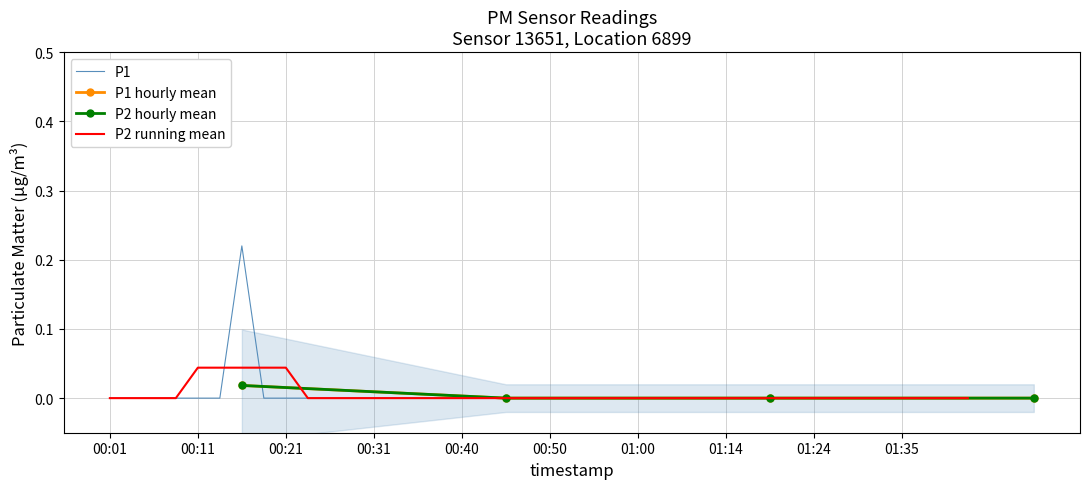

List the labels in order of value, largest first.

00:16, 00:01, 00:04, 00:06, 00:08, 00:11, 00:13, 00:18, 00:21, 00:23, 00:26, 00:28, 00:31, 00:33, 00:36, 00:38, 00:40, 00:43, 00:45, 00:48, 00:50, 00:53, 00:55, 00:58, 01:00, 01:03, 01:05, 01:08, 01:14, 01:16, 01:19, 01:22, 01:24, 01:27, 01:30, 01:32, 01:35, 01:37, 01:40, 01:42